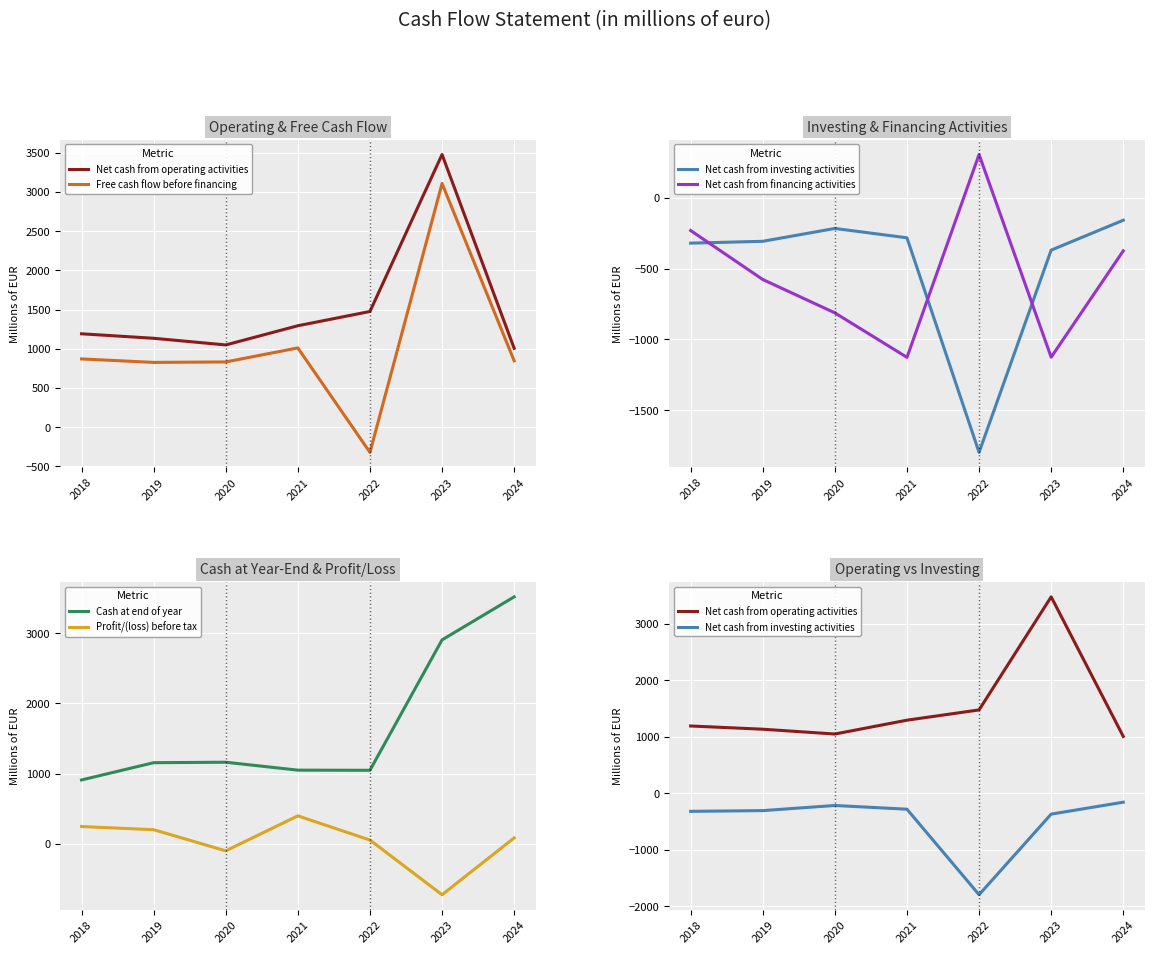

Is this an area chart (filled region under the line)?

No